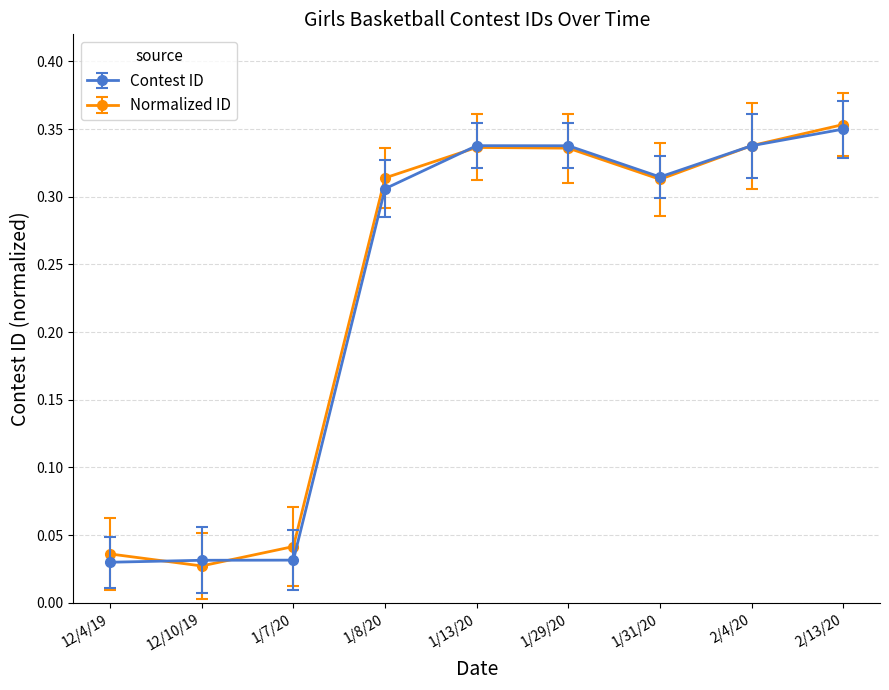

In Normalized ID, how many points are higher than both neighbors (excluding endpoints)?

1